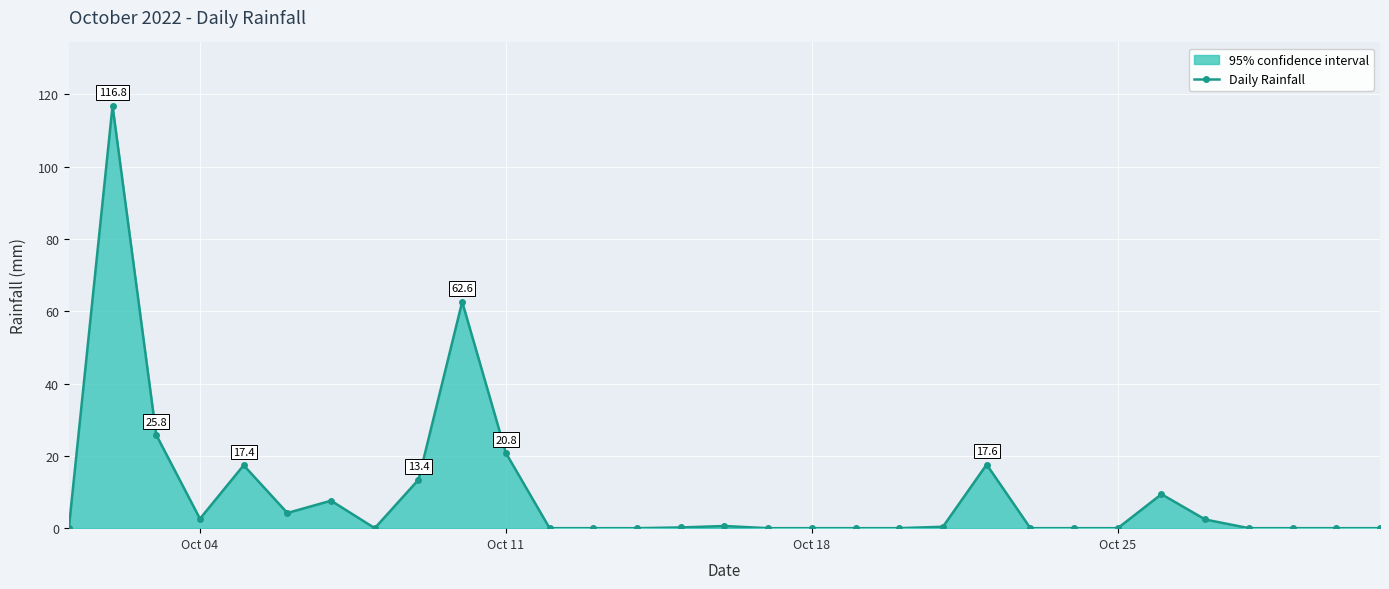

What is the sum of all values?

301.8